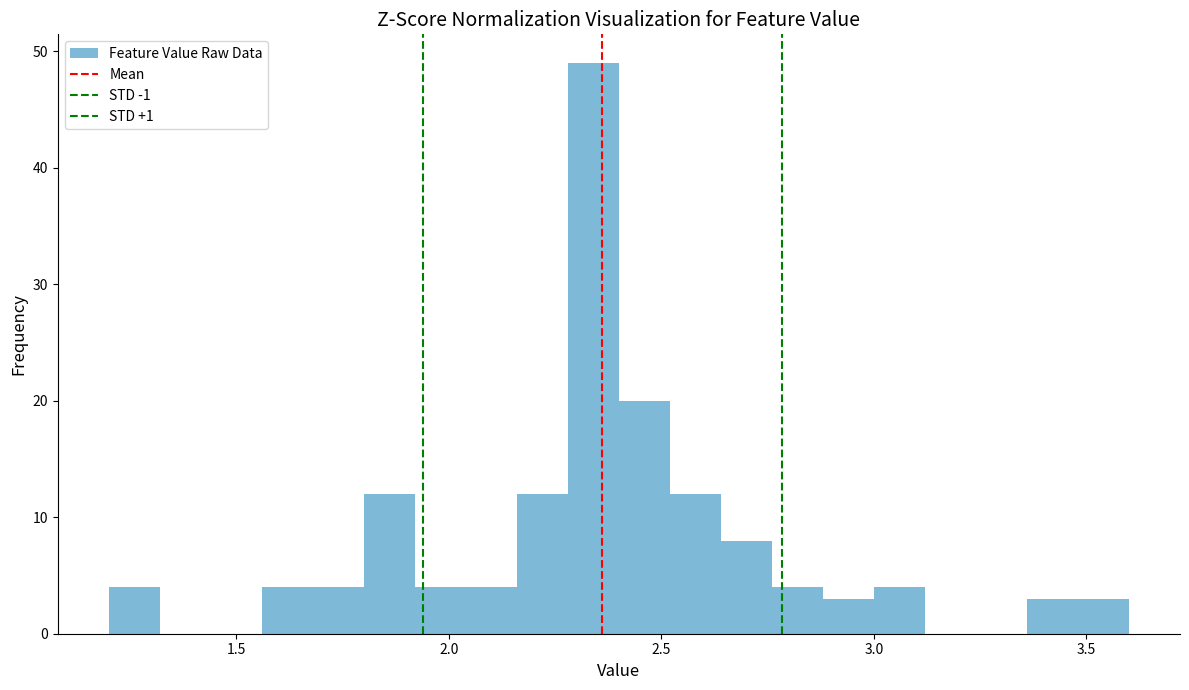

Around what value on the x-axis is the tallest bar? Give the approximate position of its centre, as read against the axis.

2.35